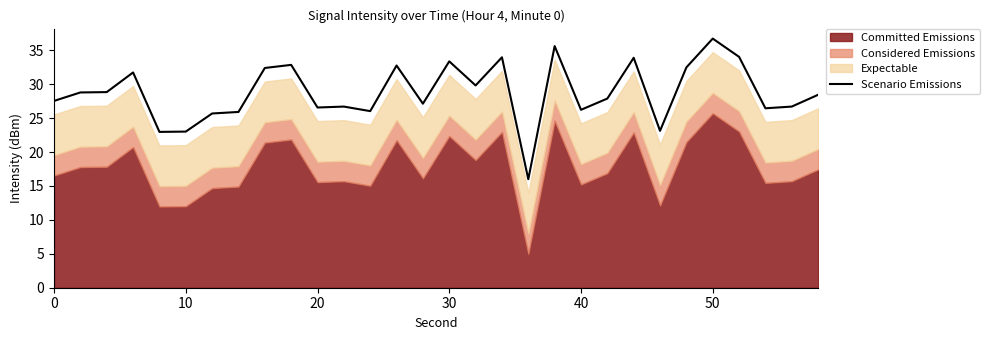

True or false: the data has more than 2 interior local peaks.

True